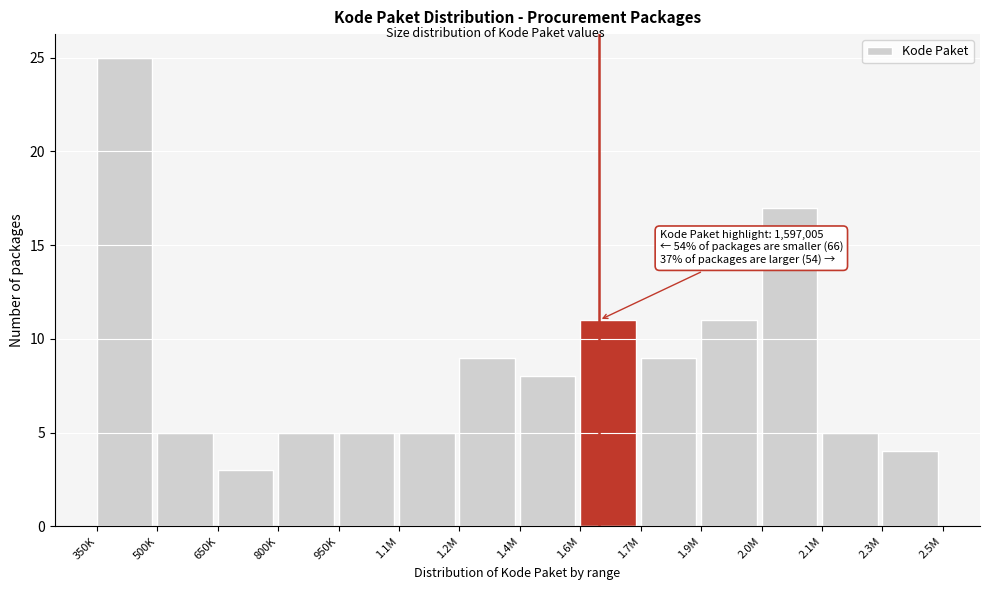

Reading right to left, transcribe all the data shown in this chart.

2.3M=4	2.1M=5	2.0M=17	1.9M=11	1.7M=9	1.6M=11	1.4M=8	1.2M=9	1.1M=5	950K=5	800K=5	650K=3	500K=5	350K=25